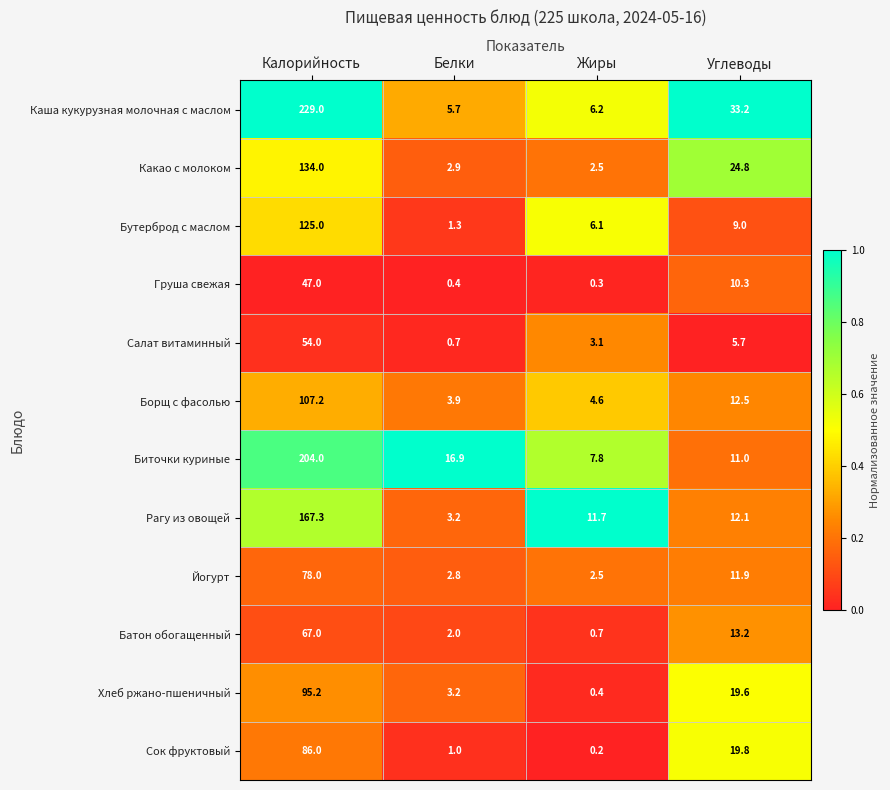

Which category has the highest value across all series?

Калорийность